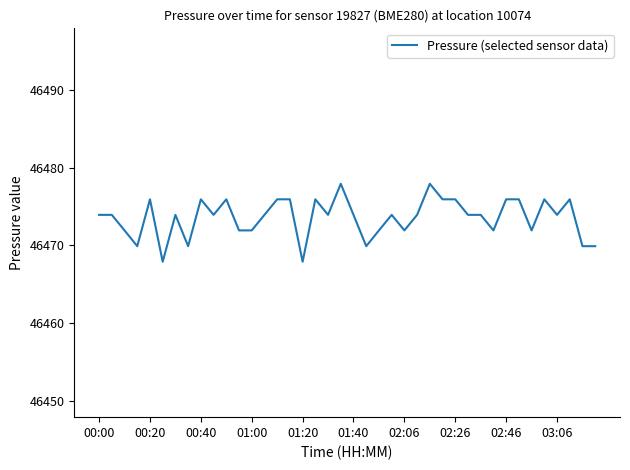

Reading left to right, extract all data points from this chart.

46473.9	46473.9	46471.9	46469.9	46475.9	46467.9	46473.9	46469.9	46475.9	46473.9	46475.9	46471.9	46471.9	46473.9	46475.9	46475.9	46467.9	46475.9	46473.9	46477.9	46473.9	46469.9	46471.9	46473.9	46471.9	46473.9	46477.9	46475.9	46475.9	46473.9	46473.9	46471.9	46475.9	46475.9	46471.9	46475.9	46473.9	46475.9	46469.9	46469.9